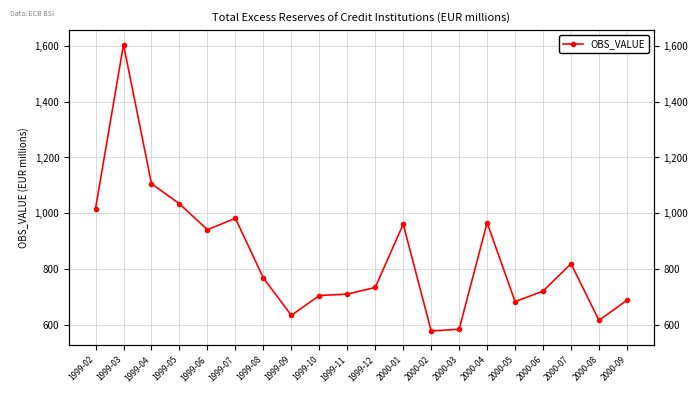

Approximately how many times larger is the value at 1999-09 compared to 2000-01?

0.7